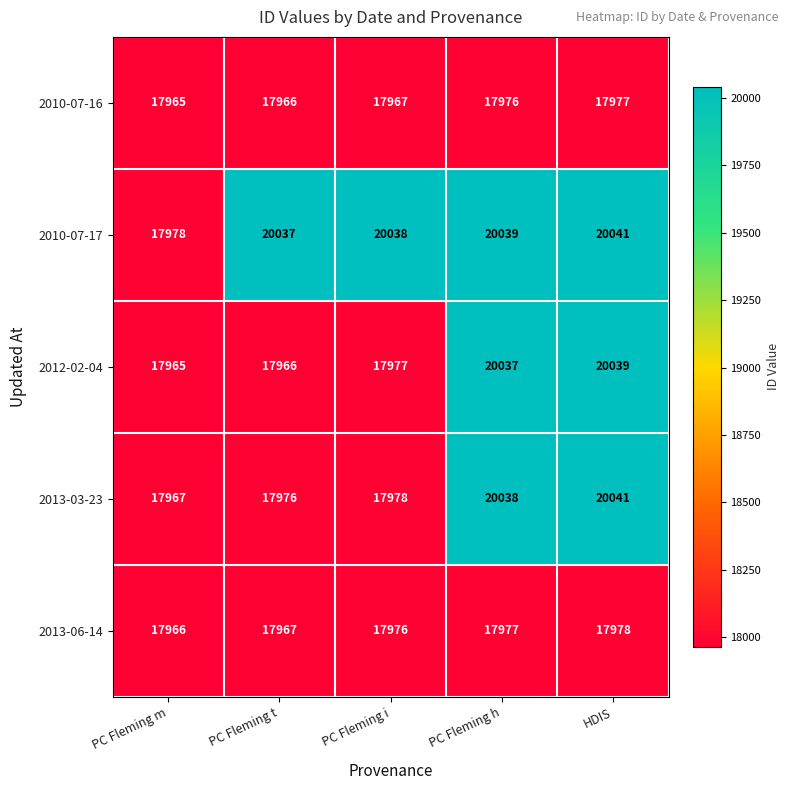

What is the difference between the highest and lowest values at HDIS?

2064